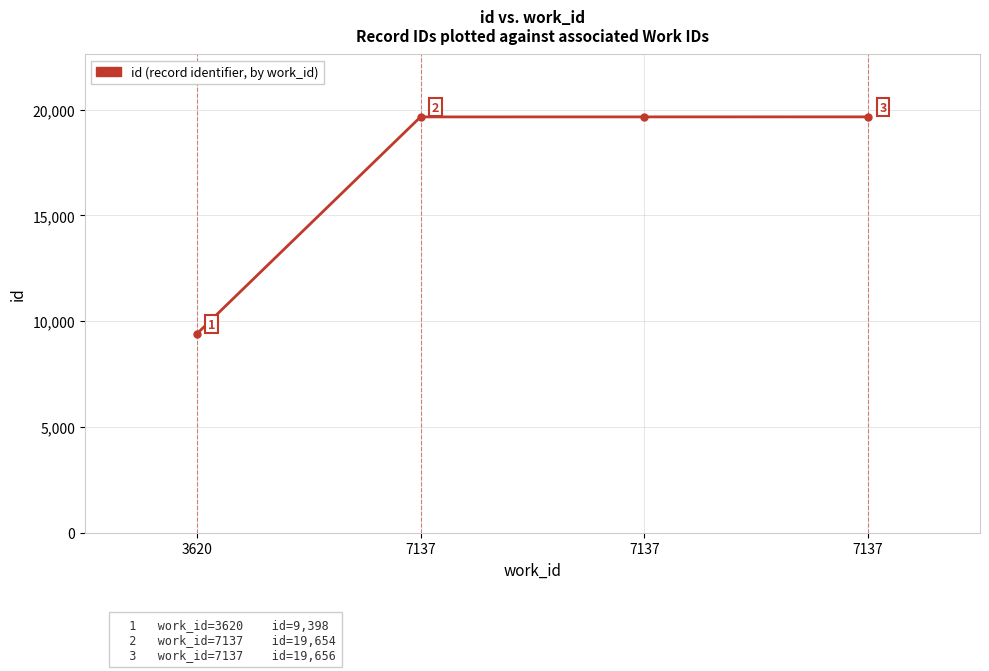

What is the ratio of the value at 7137 to the value at 7137?

1.0